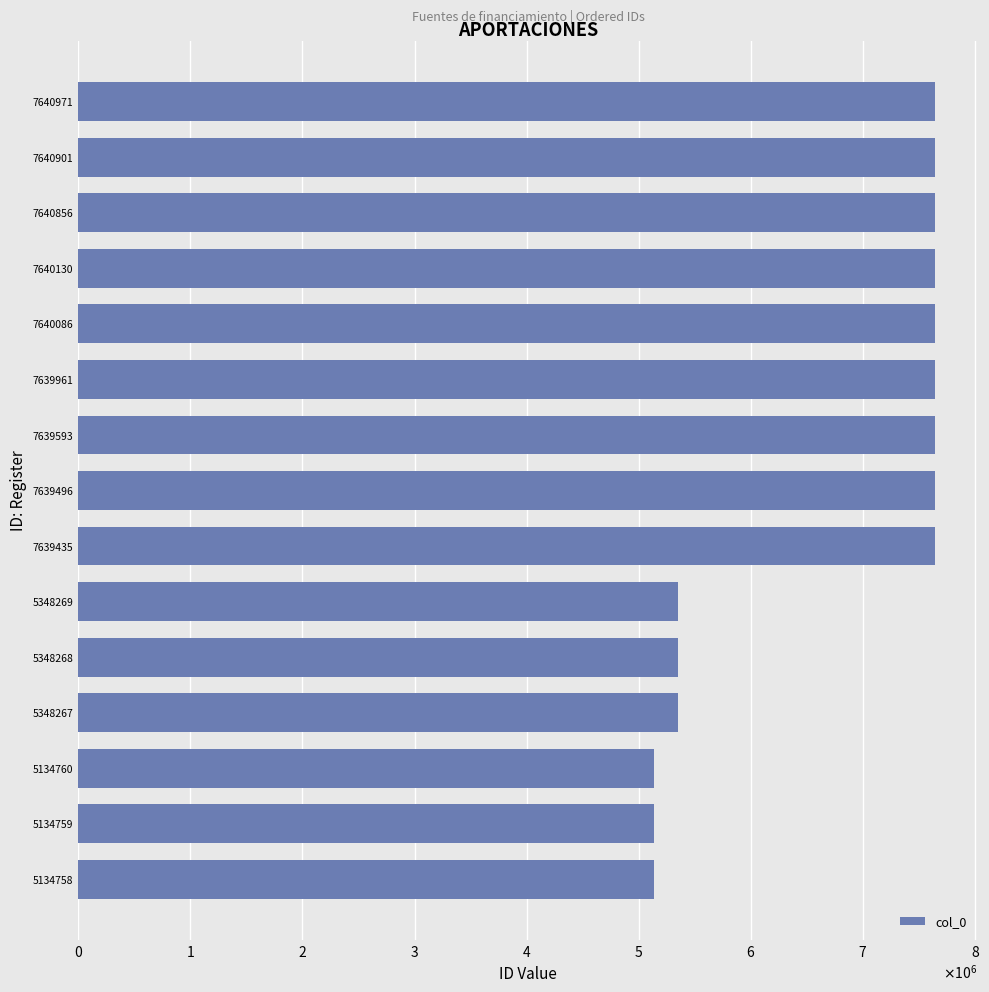

Are the bars horizontal?

Yes